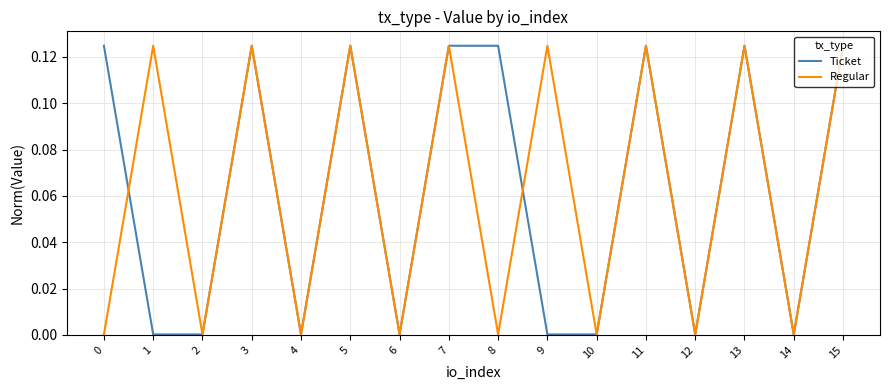

What are all the series names shown in the legend?

Ticket, Regular